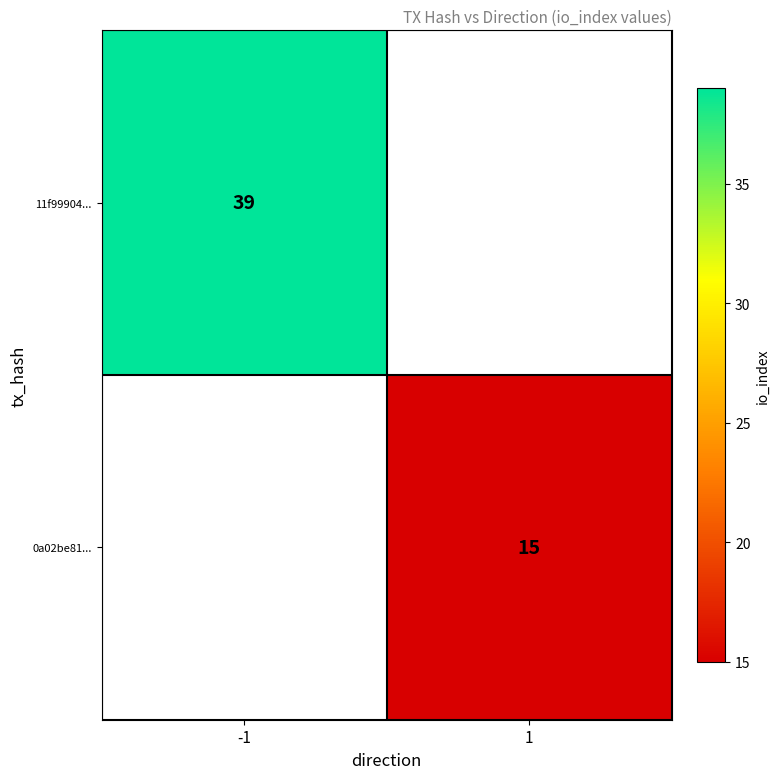

Is it true that 11f99904... equals 17 at -1?

False